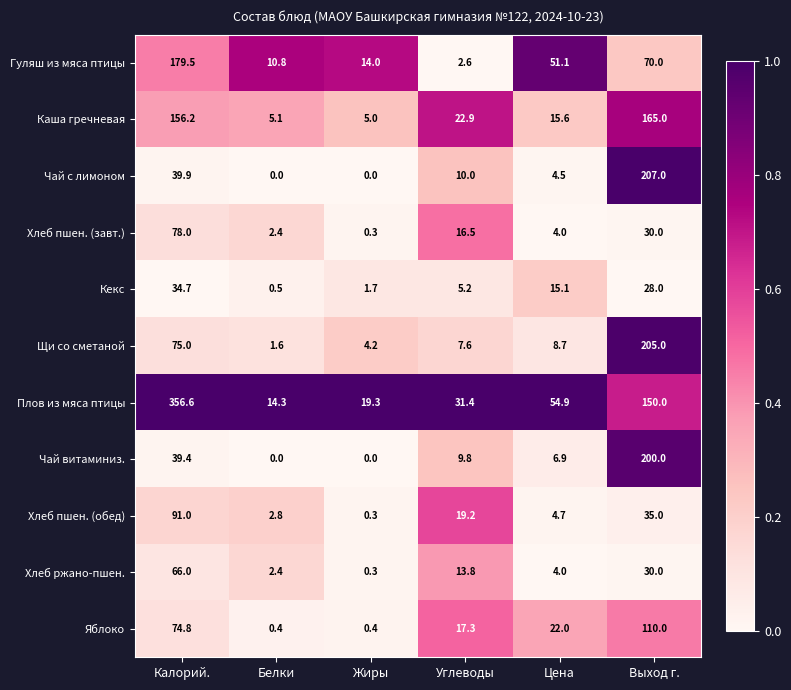

Rank the categories by Хлеб ржано-пшен. value from lowest to highest.

Жиры, Белки, Цена, Углеводы, Выход г., Калорий.